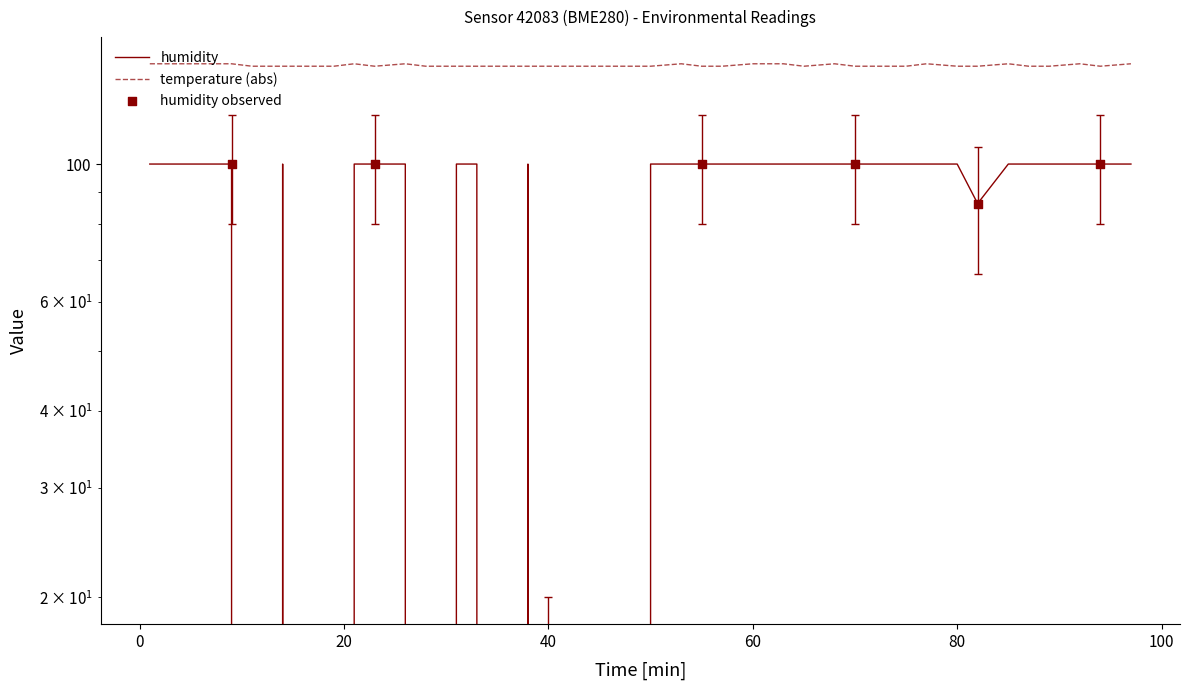

Is the value of humidity at 40 greater than the value of temperature at 28?

No